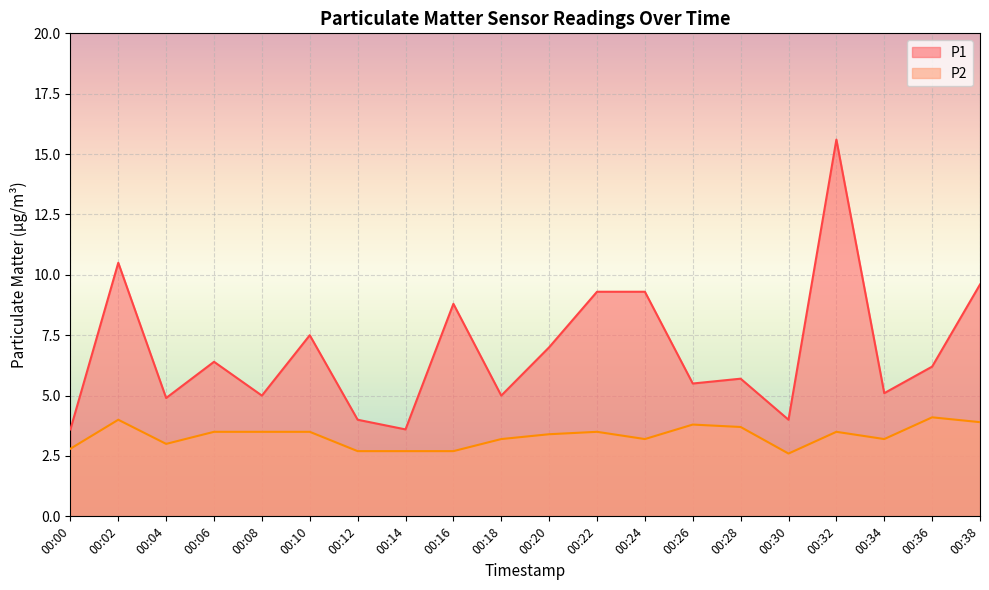

How many lines are shown in the chart?

2